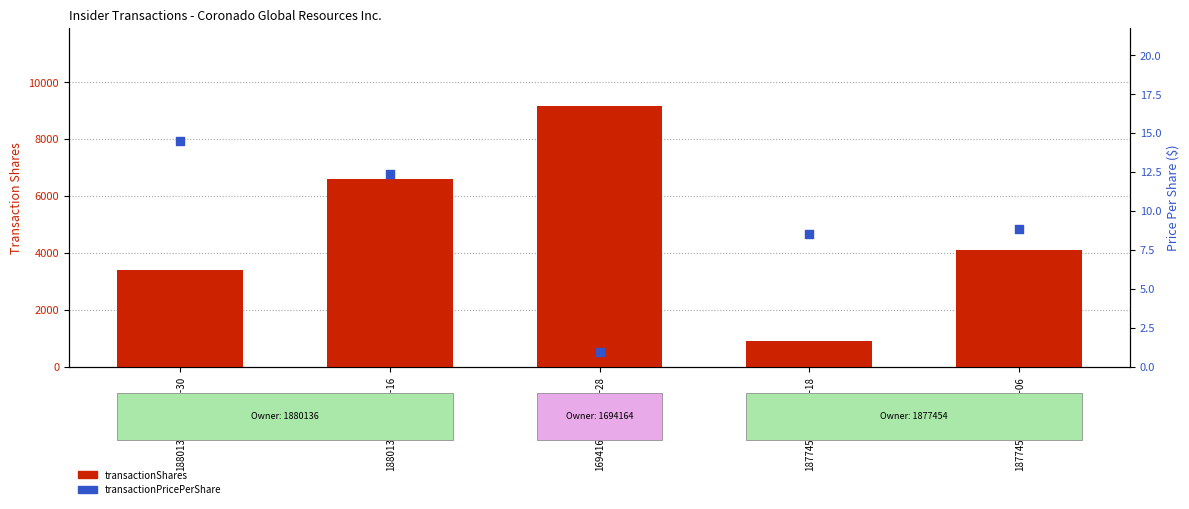

At how many categories does at least one series exceed 5040?

2